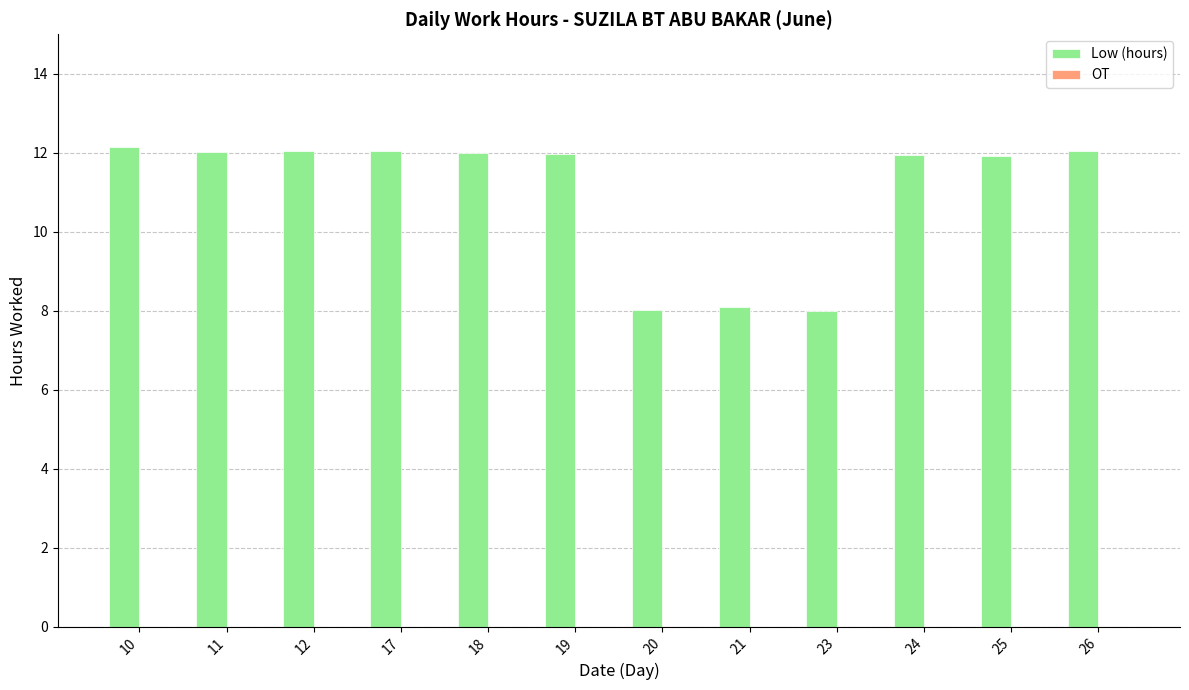

What is the ratio of the value at 12 to the value at 19?

1.0